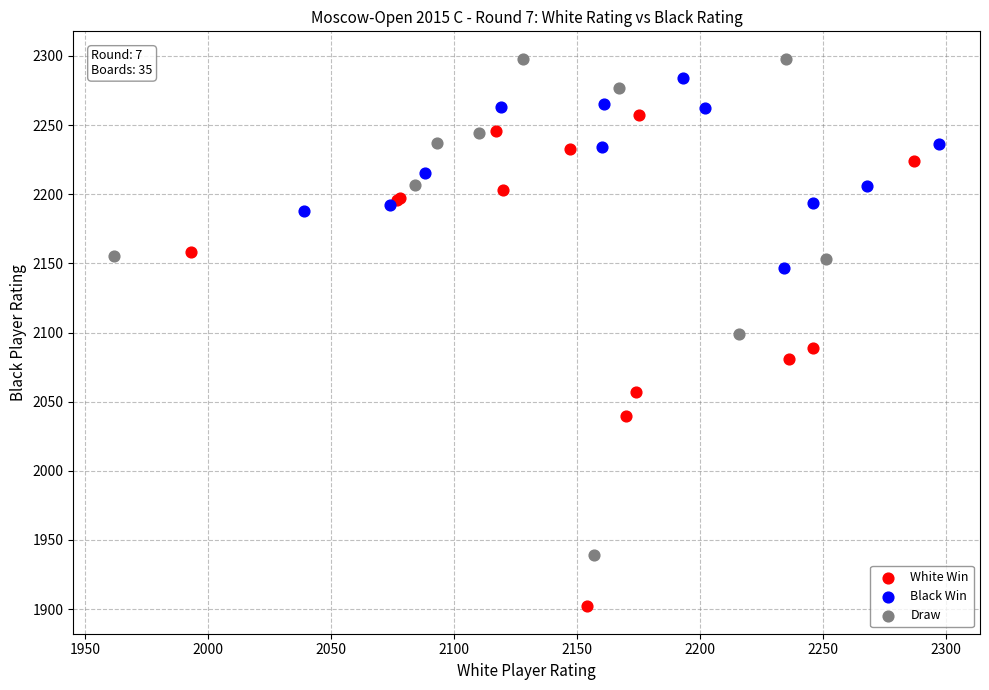

Which series has the largest Y range (max minus min)?

Draw